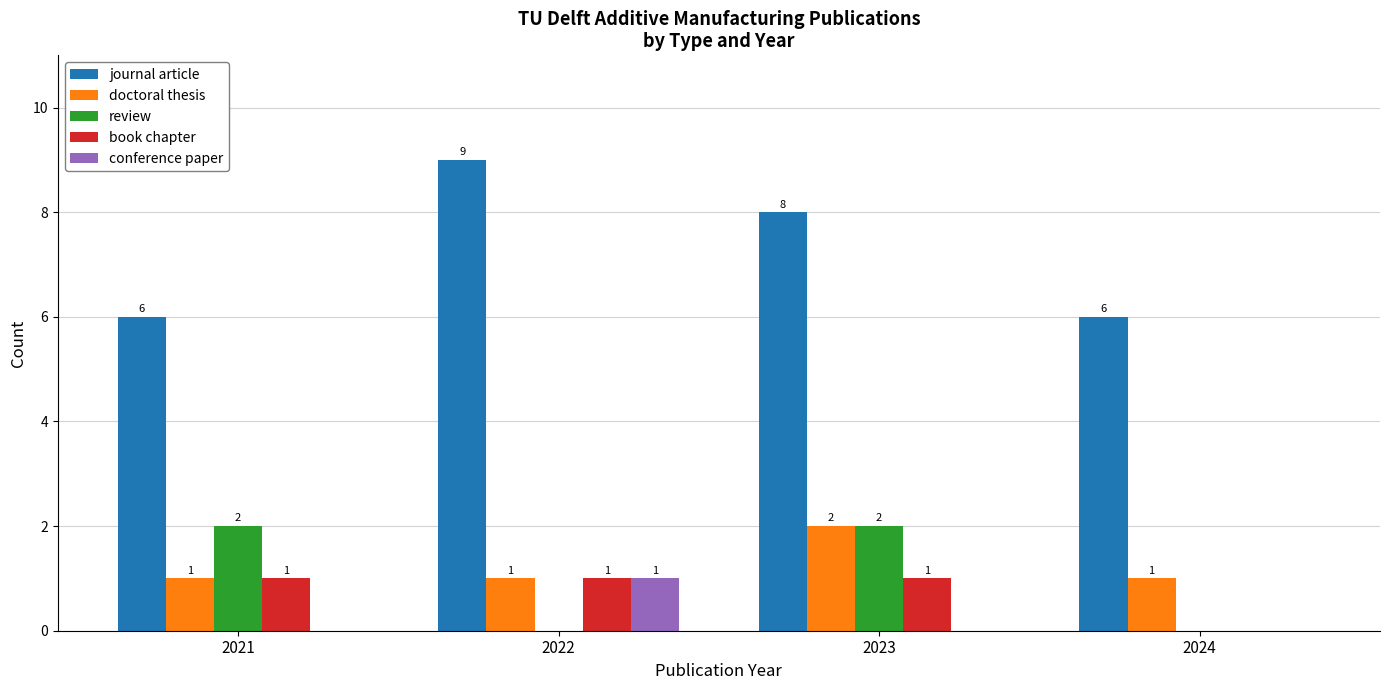

Which series changed the most between 2021 and 2024?

review